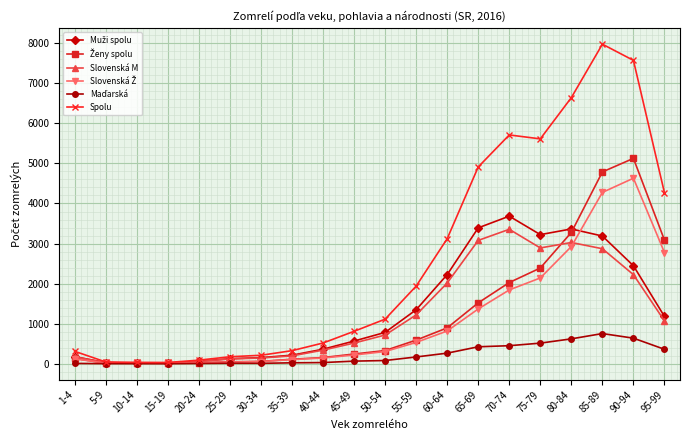

What is the difference between the Slovenská M values at 60-64 and 35-39?

1818